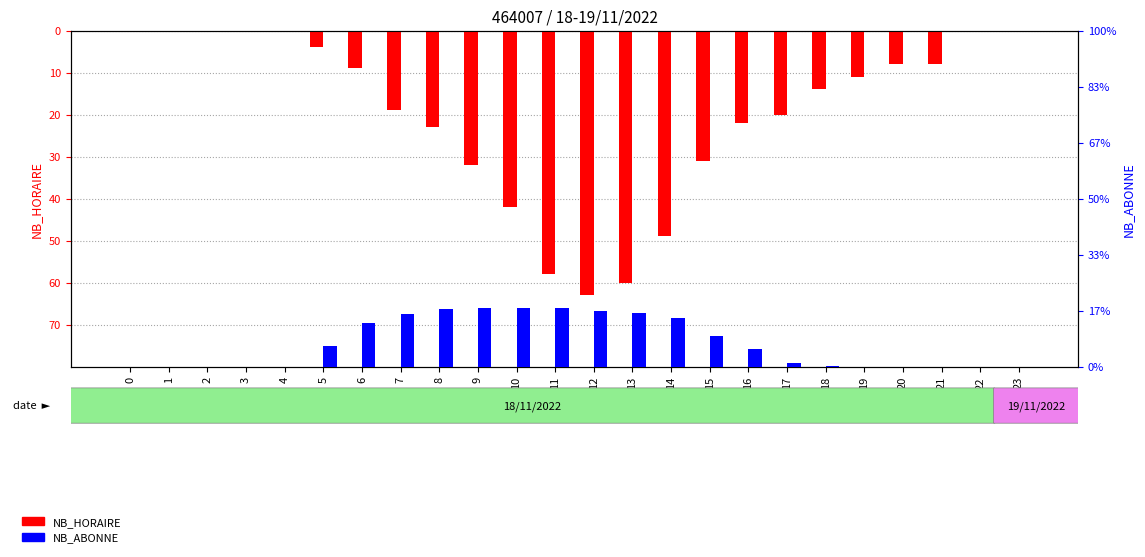

How many values in the NB_ABONNE series are below 31?

12